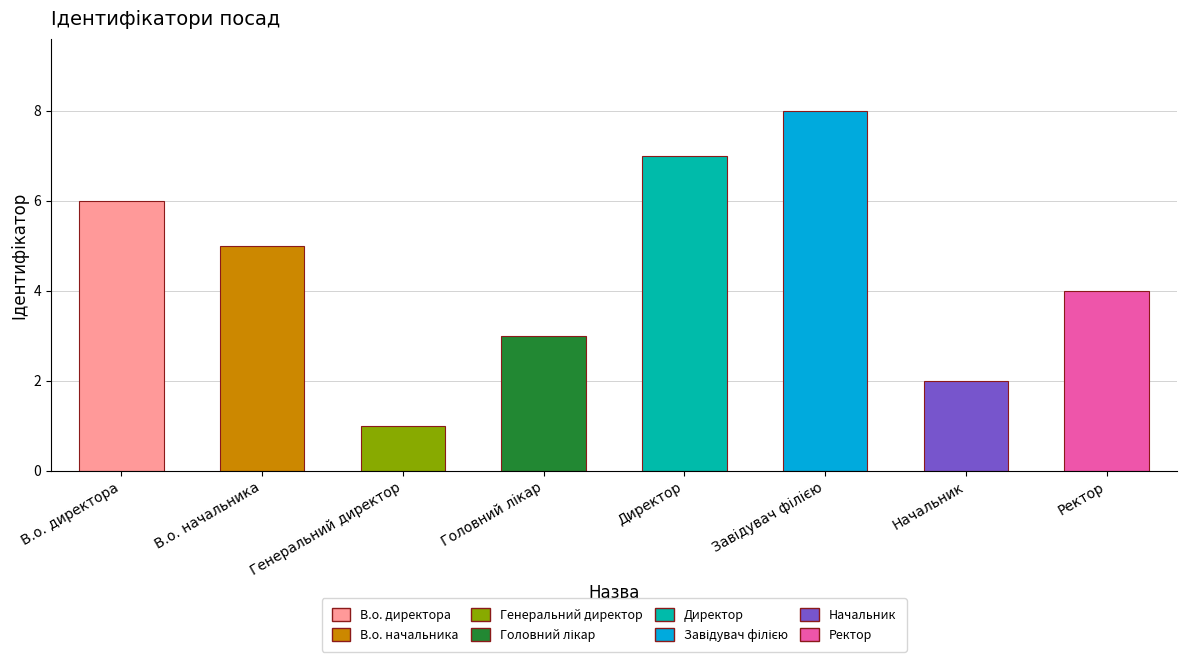

Reading left to right, list all the values displayed in this chart.

6	5	1	3	7	8	2	4